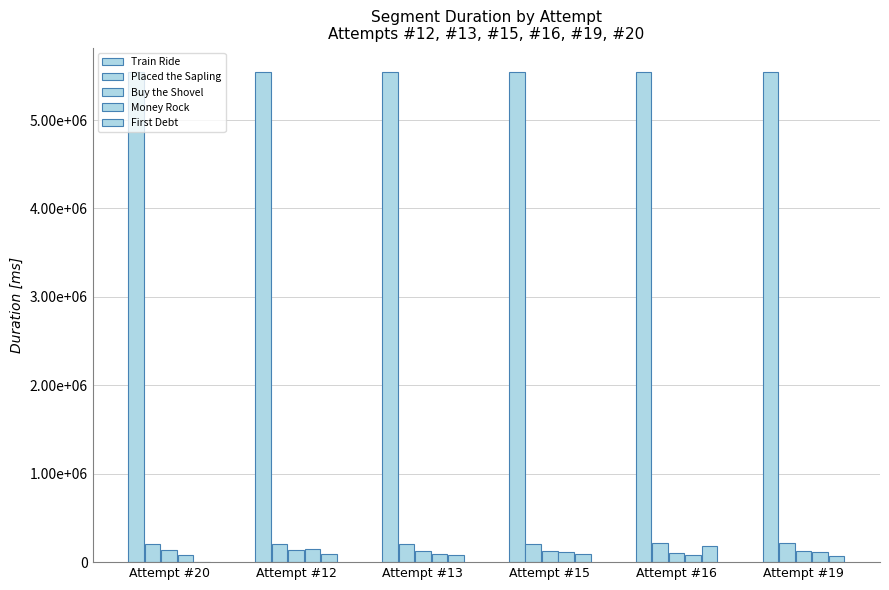

Is the value of Placed the Sapling at Attempt #15 greater than the value of First Debt at Attempt #19?

Yes